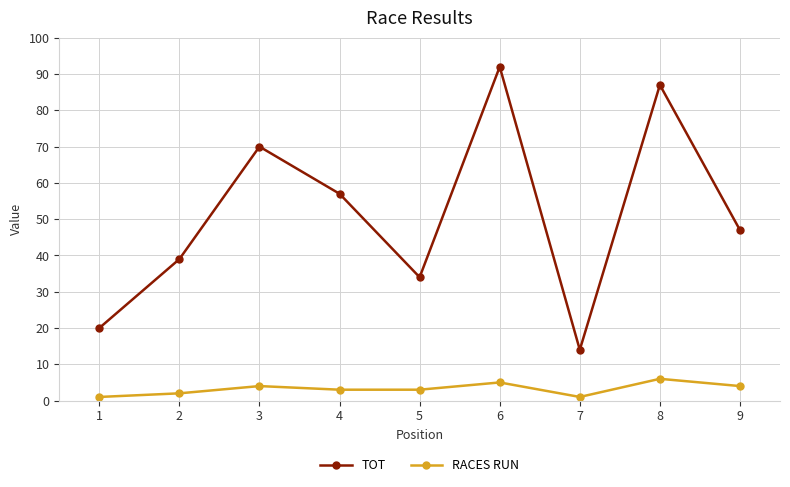

Reading left to right, transcribe all the data shown in this chart.

TOT: 1=20	2=39	3=70	4=57	5=34	6=92	7=14	8=87	9=47
RACES RUN: 1=1	2=2	3=4	4=3	5=3	6=5	7=1	8=6	9=4